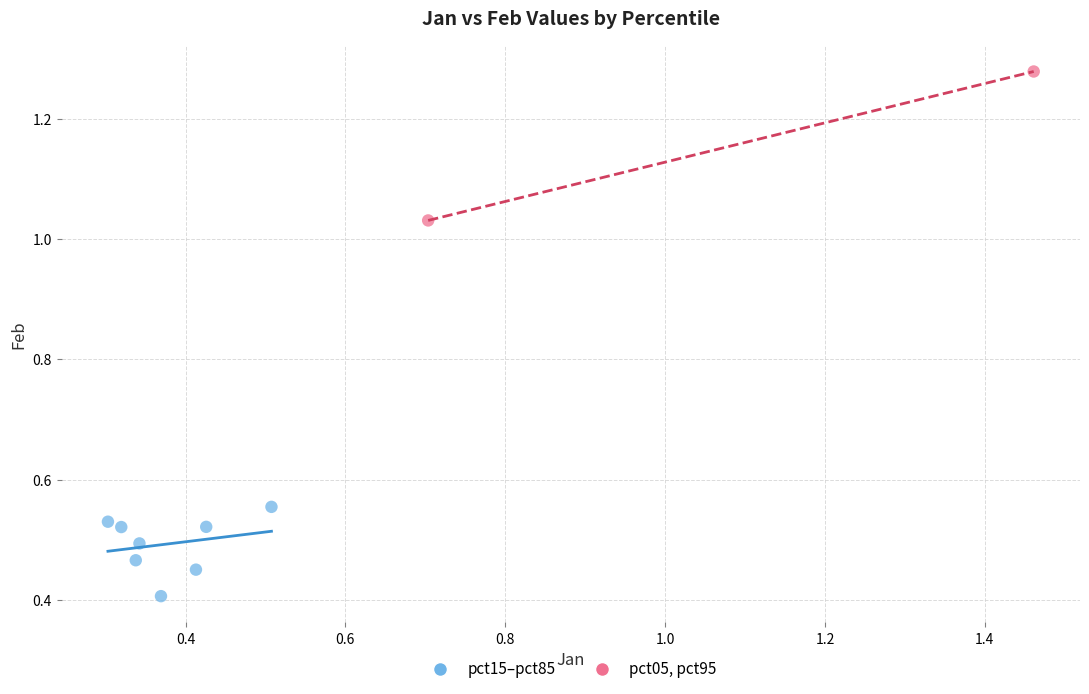

What are all the series names shown in the legend?

pct15–pct85, pct05, pct95